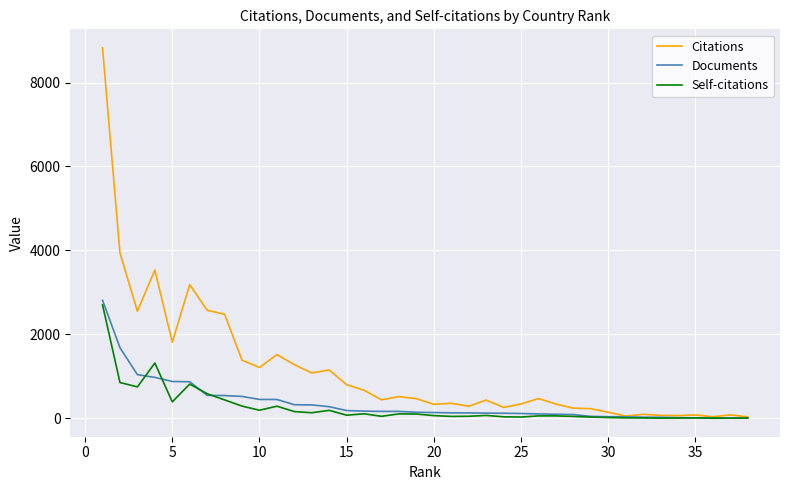

Which series has the largest range (max minus min)?

Citations